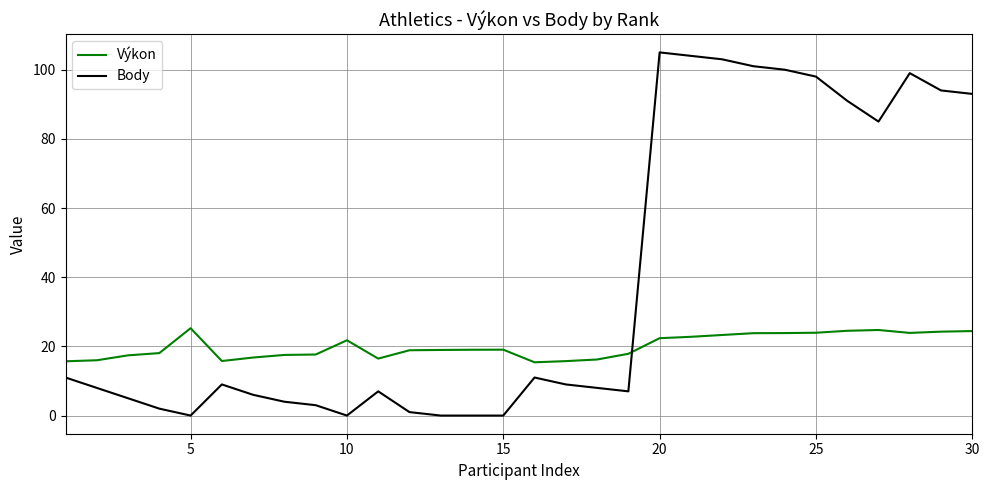

Which series has the largest range (max minus min)?

Body